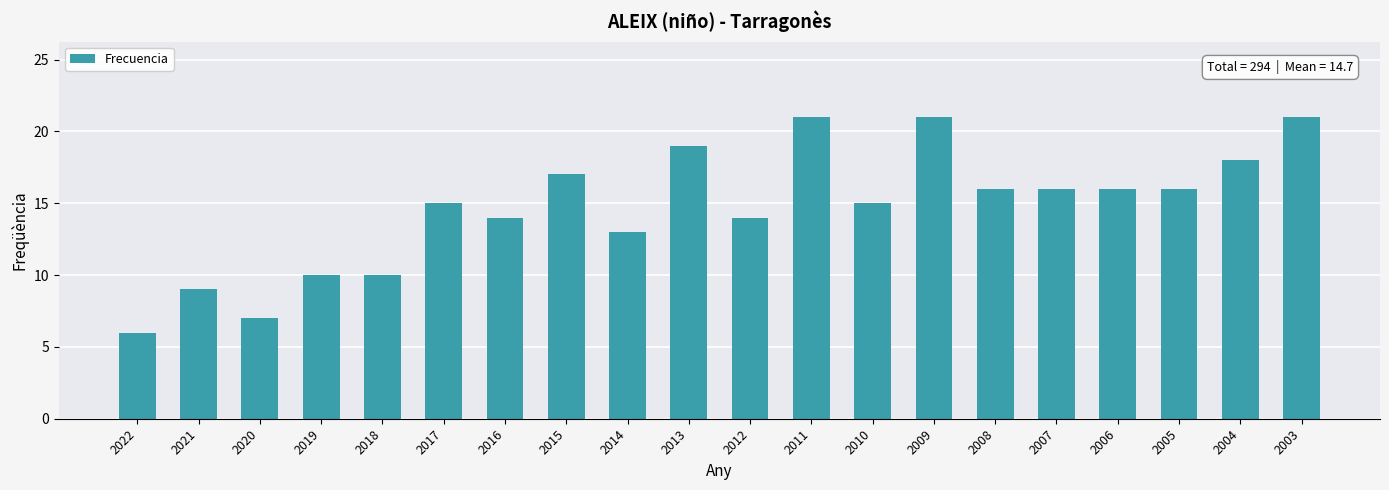

How many data points does each series have?

20